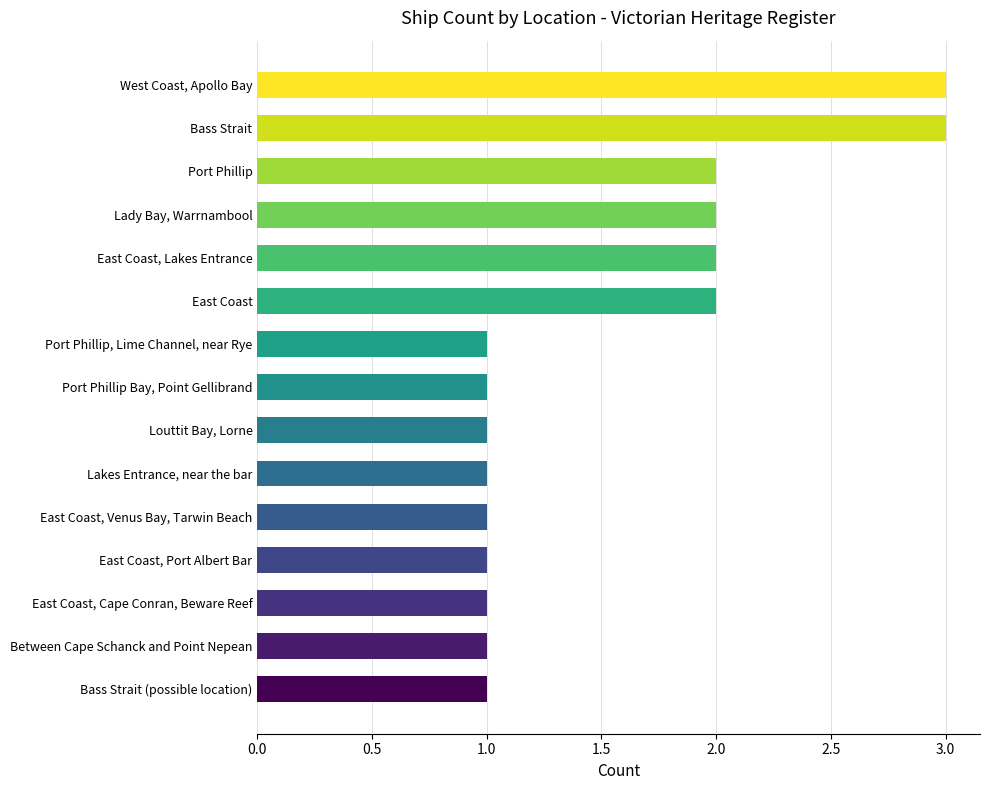

Count the number of categories in the chart.

15